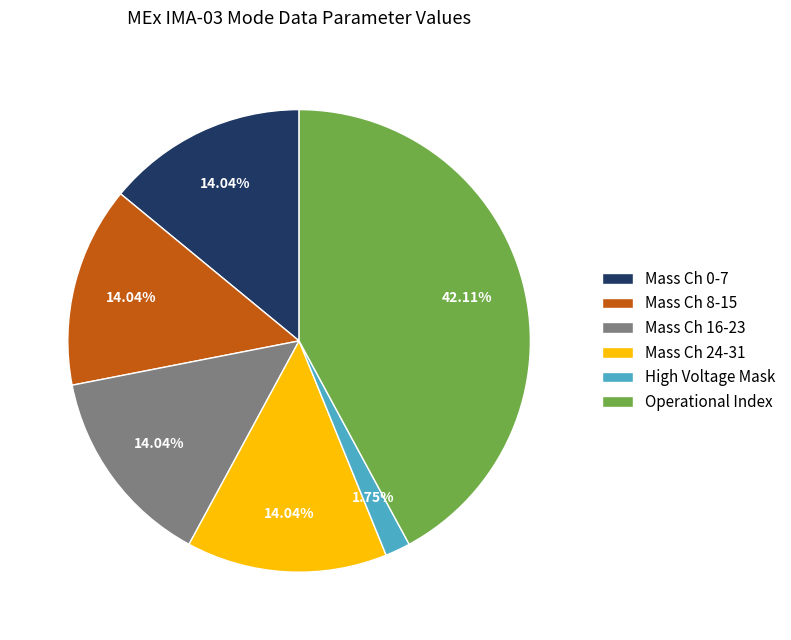

Approximately how many times larger is the value at Mass Ch 16-23 compared to Mass Ch 24-31?

1.0